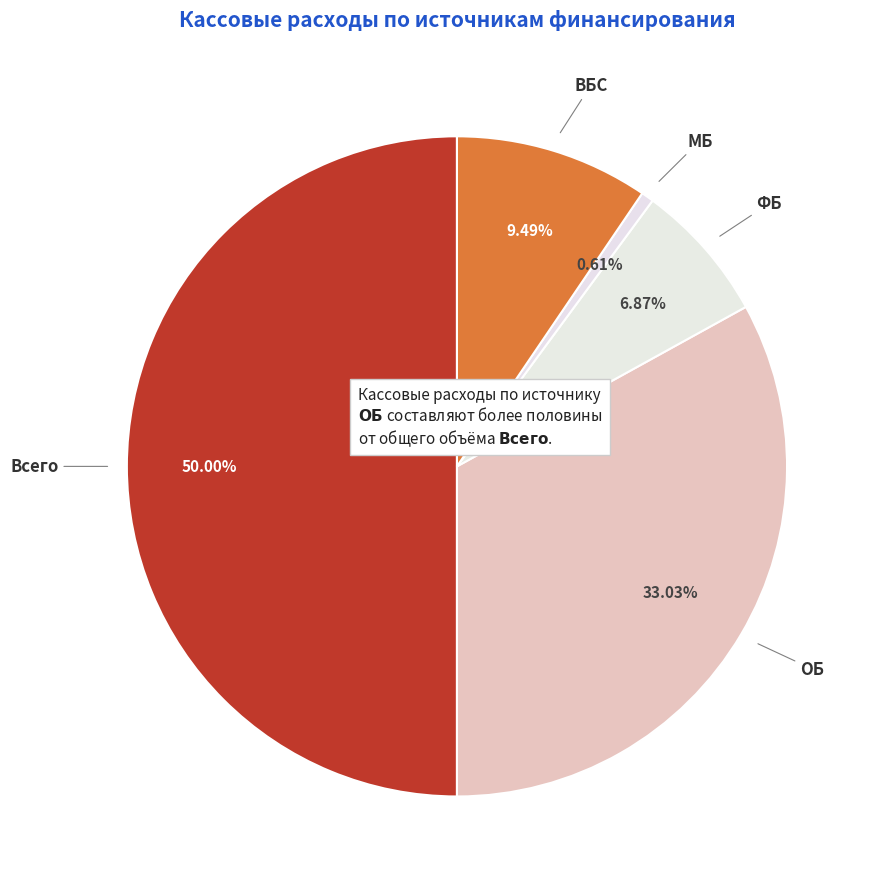

Count the number of slices in the pie.

5